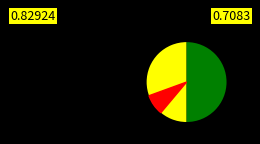

To the nearest percent, what percentage of the pie is Vote?

50%